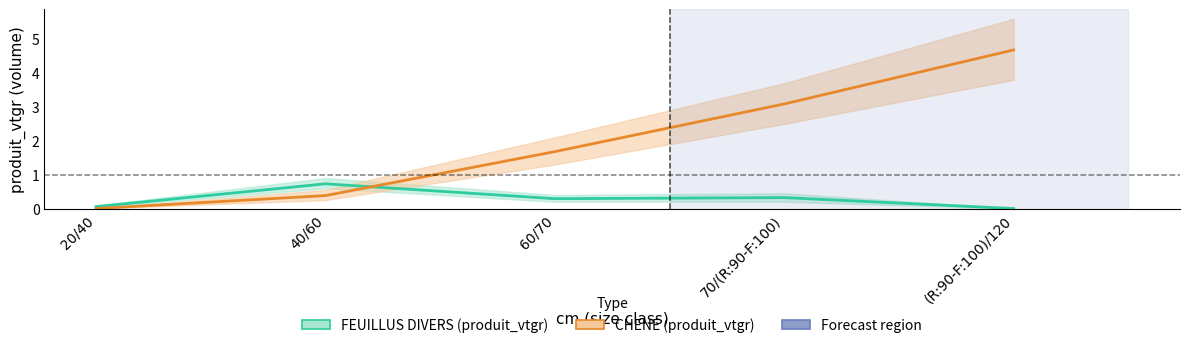

List the series in order of their peak value, highest first.

CHENE (produit_vtgr), FEUILLUS DIVERS (produit_vtgr)